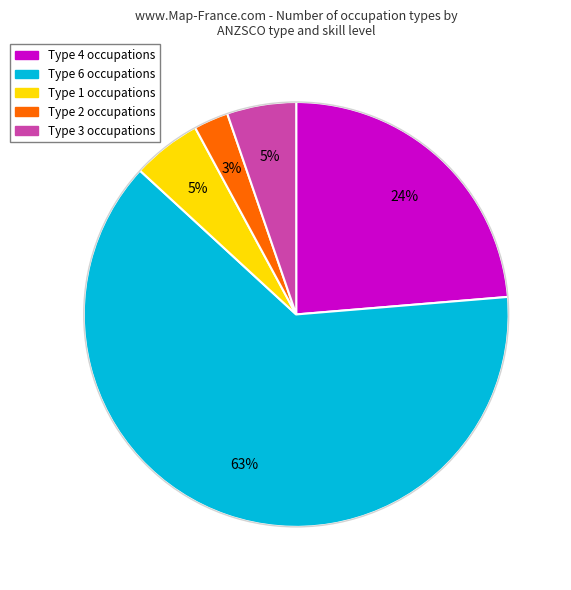

Which has a higher value, Type 1 or Type 6?

Type 6